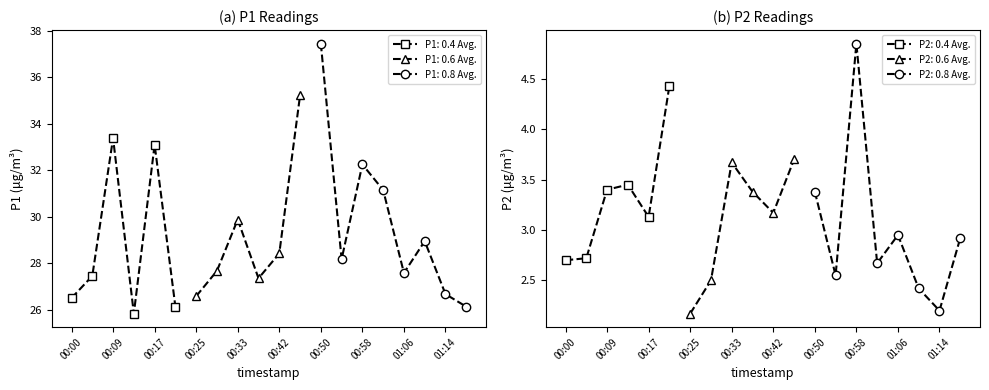

True or false: P1 and P2 intersect in this chart.

False